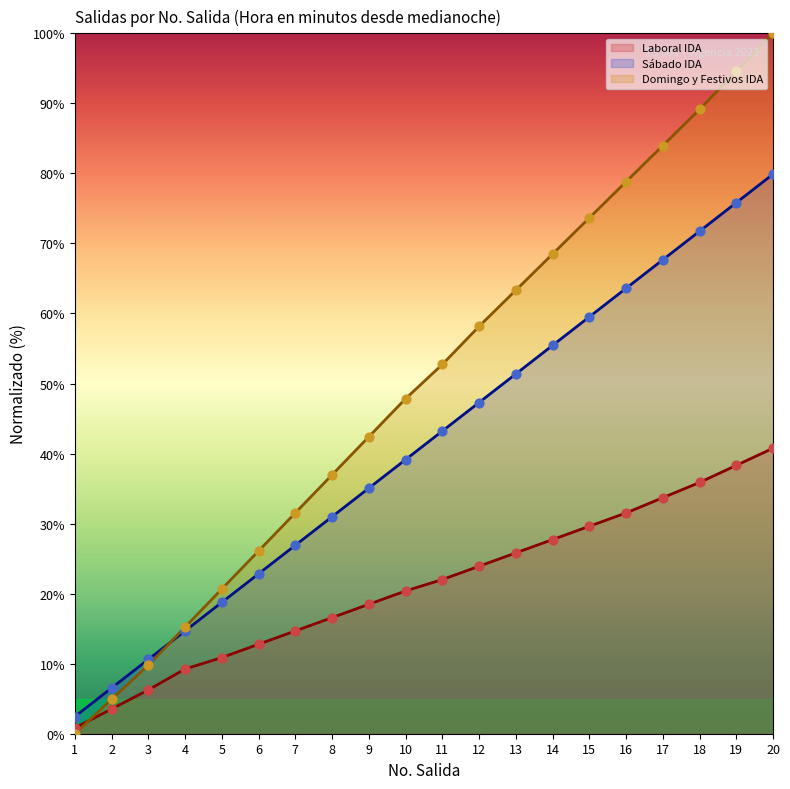

Which series reaches the maximum Y coordinate?

Domingo IDA